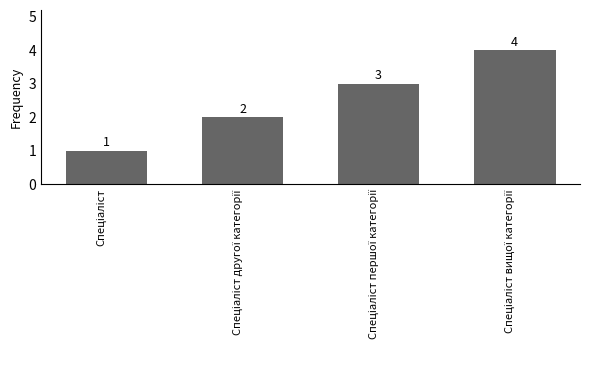

What is the value of the 4th bar from the left?

4